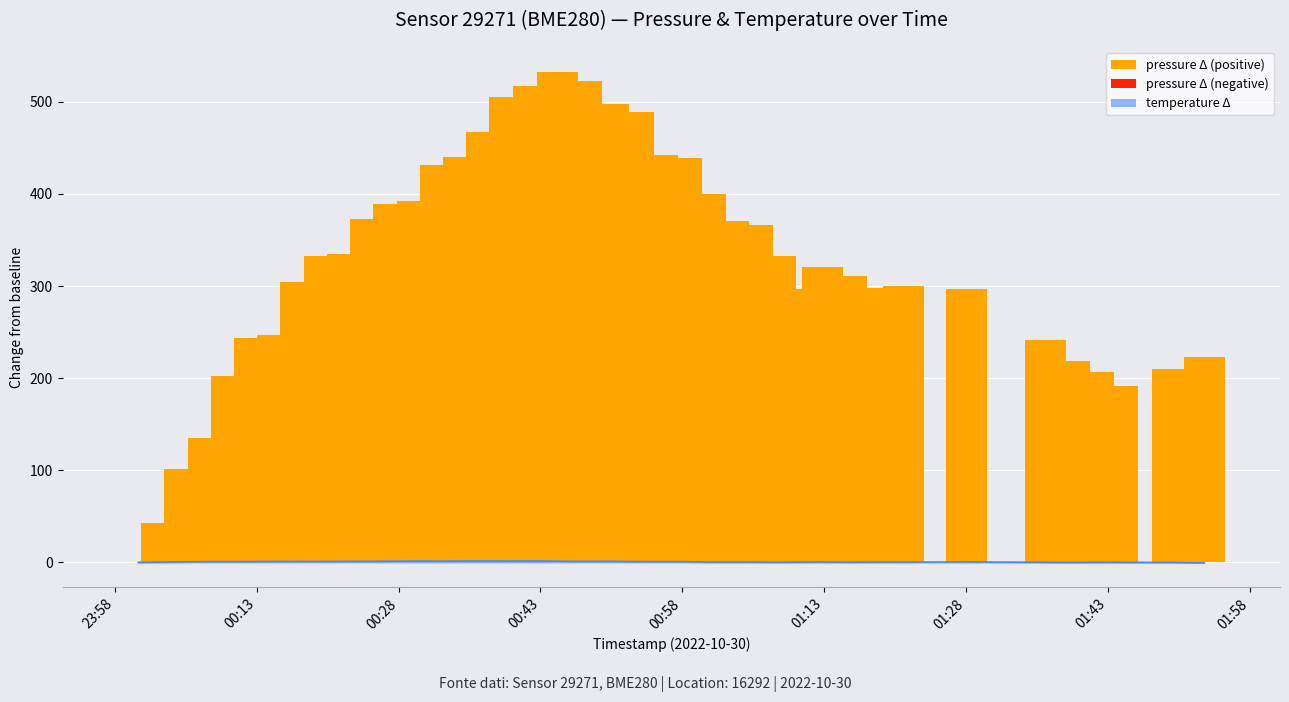

True or false: the data shows 0.2 at 2022-10-30T01:10:20.

True